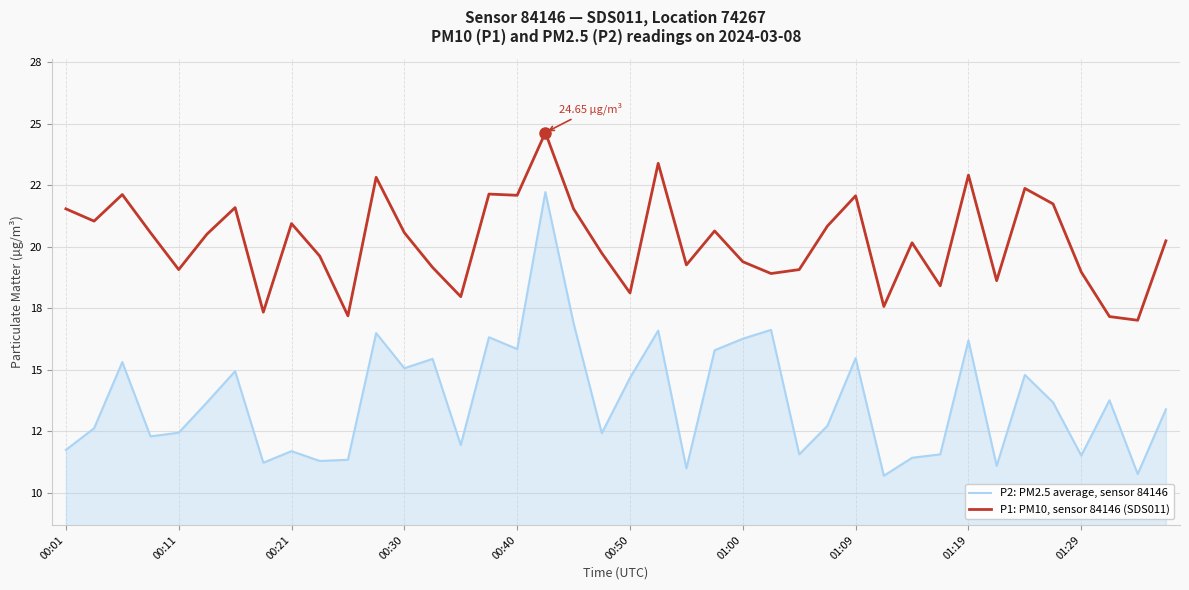

True or false: P1: PM10, sensor 84146 (SDS011) and P2: PM2.5 average, sensor 84146 cross at least once.

False